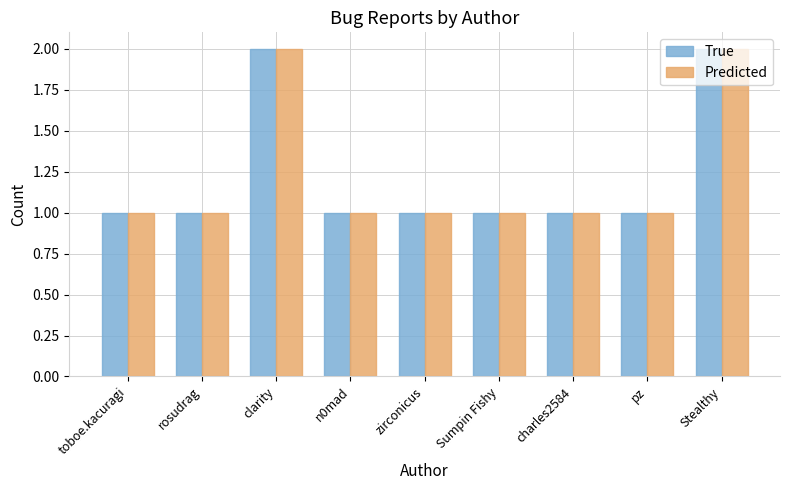

The True series shows 1 at zirconicus. True or false?

True